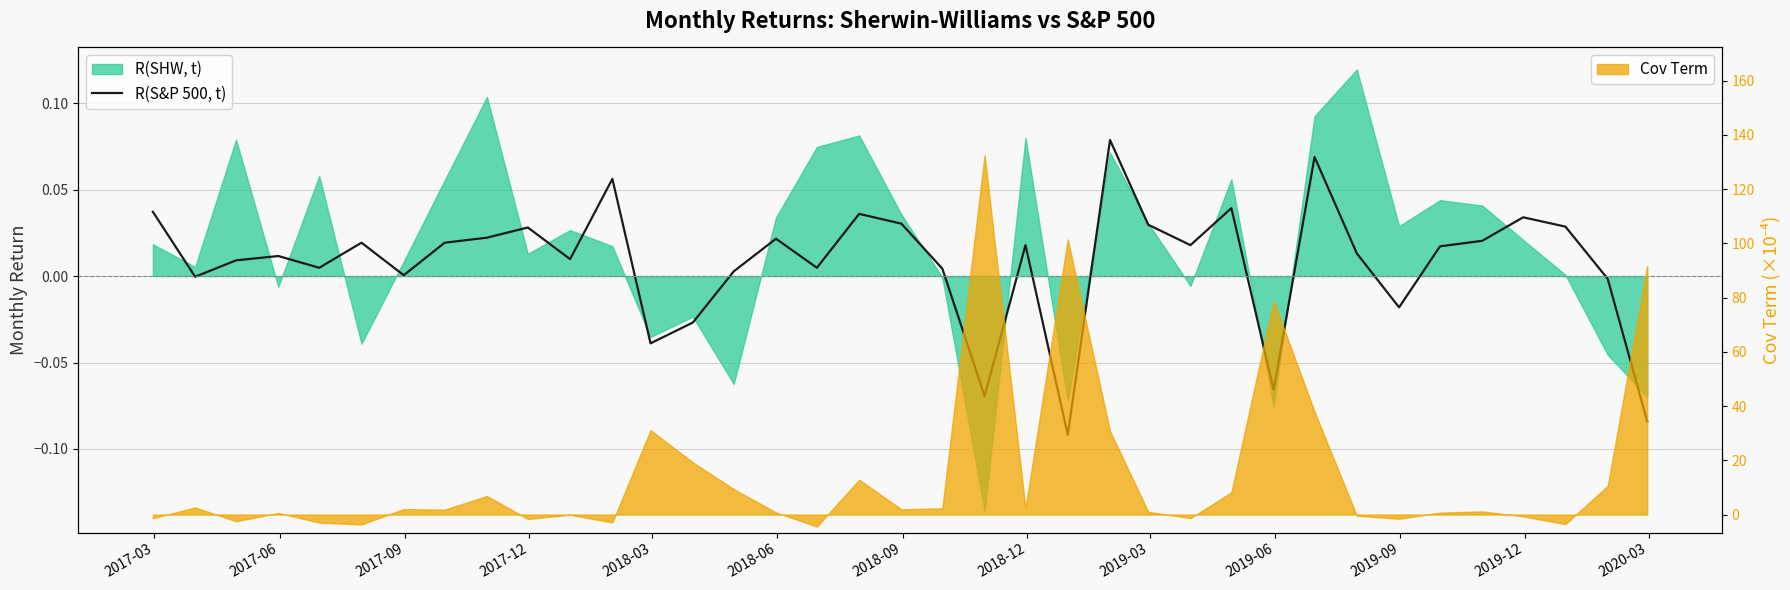

Where is the data nearest to the value 0?

2017-06